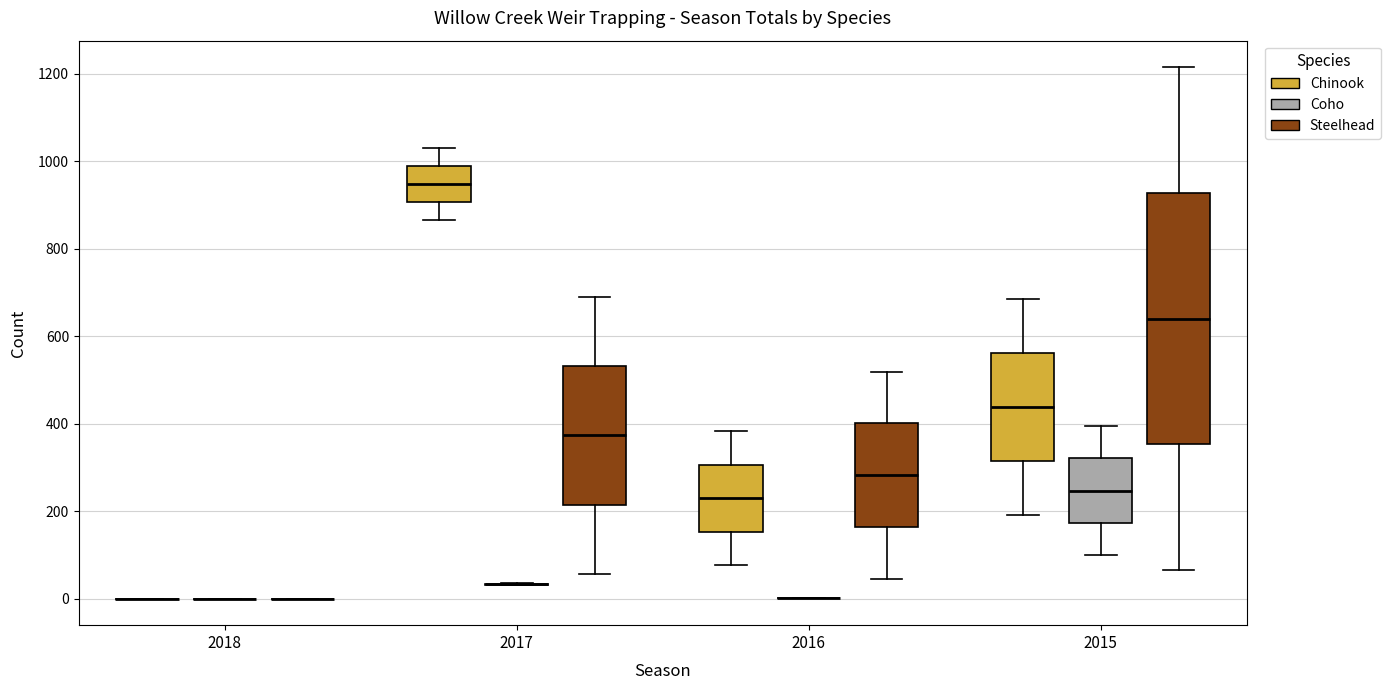

Reading left to right, read every box against the y-axis: the position of its median line, the range the box covers, and the ends of its whiskers. The values are not printed on the chart, so give them approximately, as read against the axis.

2018 (Chinook): box collapsed to a line at 0, whiskers 0 to 0
2018 (Coho): box collapsed to a line at 0, whiskers 0 to 0
2018 (Steelhead): box collapsed to a line at 0, whiskers 0 to 0
2017 (Chinook): median 940, box 900 to 980, whiskers 860 to 1040
2017 (Coho): box collapsed to a line at 40, whiskers 40 to 40
2017 (Steelhead): median 380, box 220 to 540, whiskers 60 to 680
2016 (Chinook): median 220, box 160 to 300, whiskers 80 to 380
2016 (Coho): box collapsed to a line at 0, whiskers 0 to 0
2016 (Steelhead): median 280, box 160 to 400, whiskers 40 to 520
2015 (Chinook): median 440, box 320 to 560, whiskers 200 to 680
2015 (Coho): median 240, box 180 to 320, whiskers 100 to 400
2015 (Steelhead): median 640, box 360 to 920, whiskers 60 to 1220